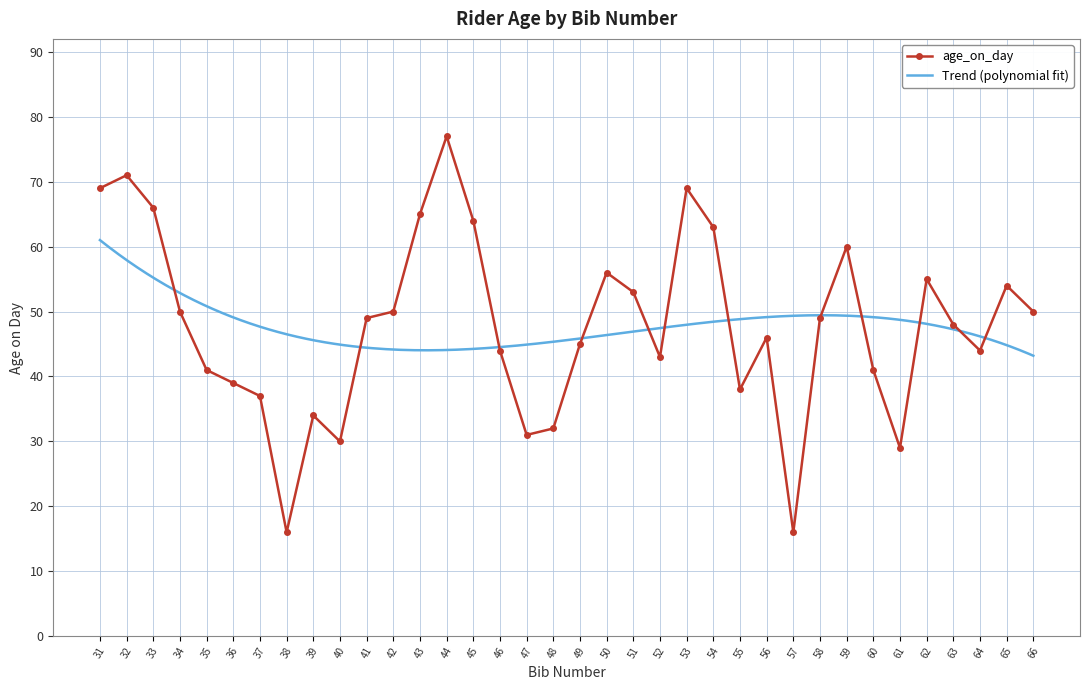

At which category does the chart reach its peak across all series?

44